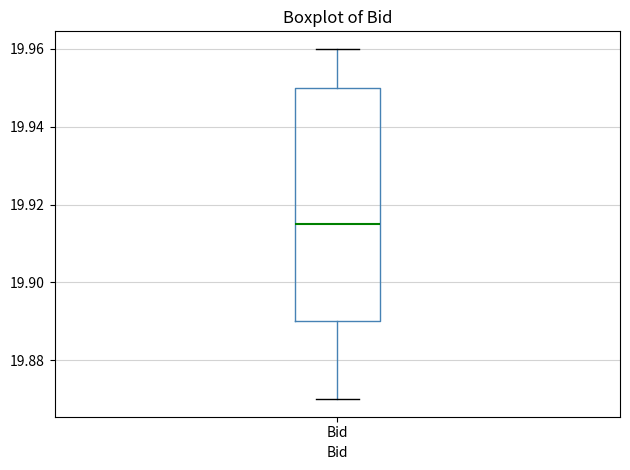

Where does the median line of the box for Bid sit on the y-axis? The values are not printed on the chart, so give them approximately, as read against the axis.

19.916